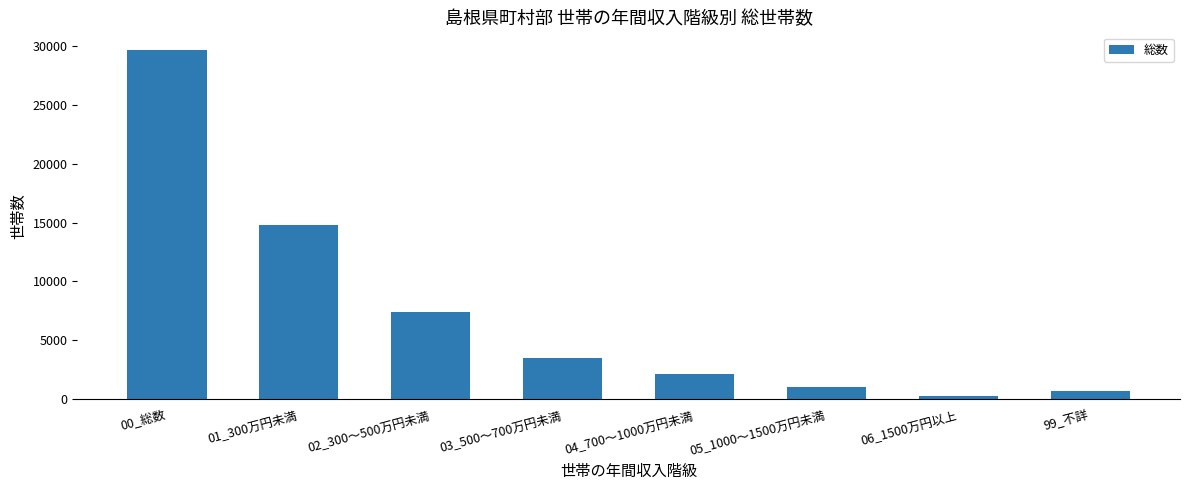

List the labels in order of value, largest first.

00_総数, 01_300万円未満, 02_300～500万円未満, 03_500～700万円未満, 04_700～1000万円未満, 05_1000～1500万円未満, 99_不詳, 06_1500万円以上